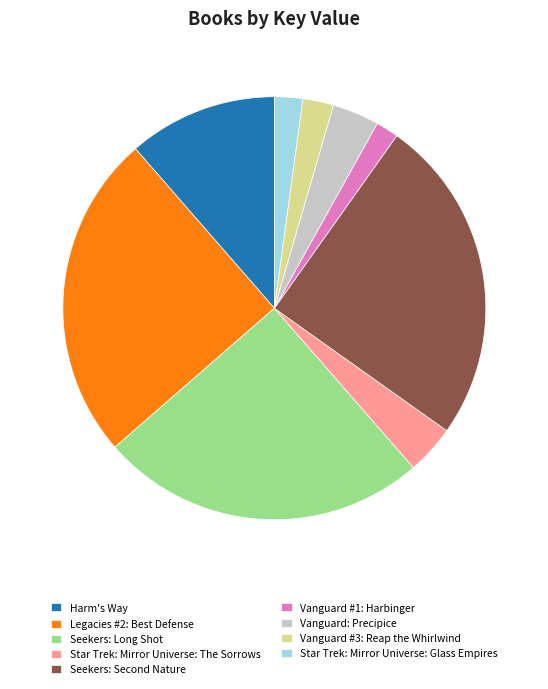

How many segments does this pie chart have?

9